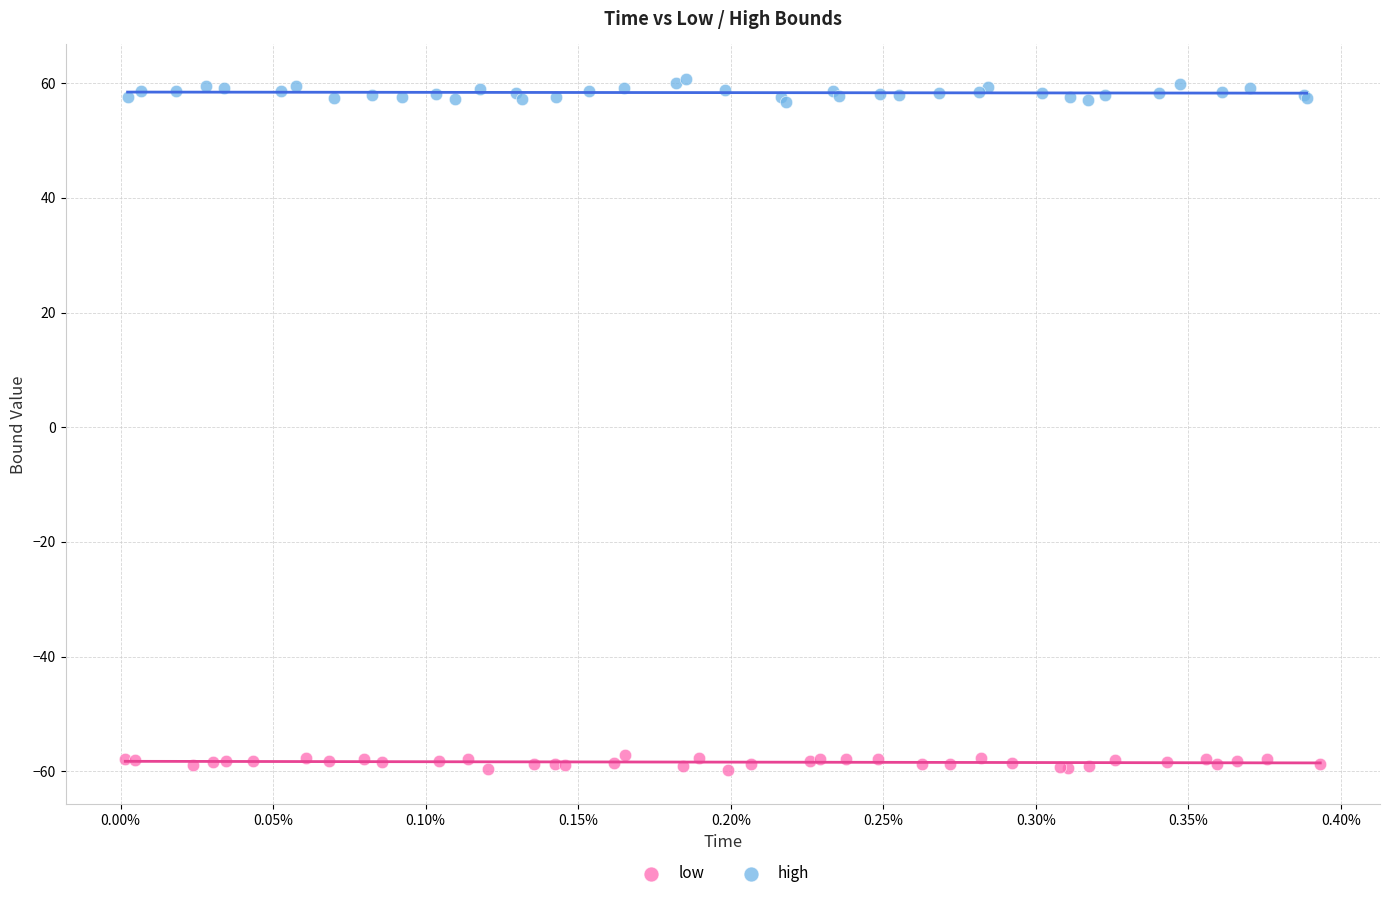

Which series contains the lowest Y value?

low